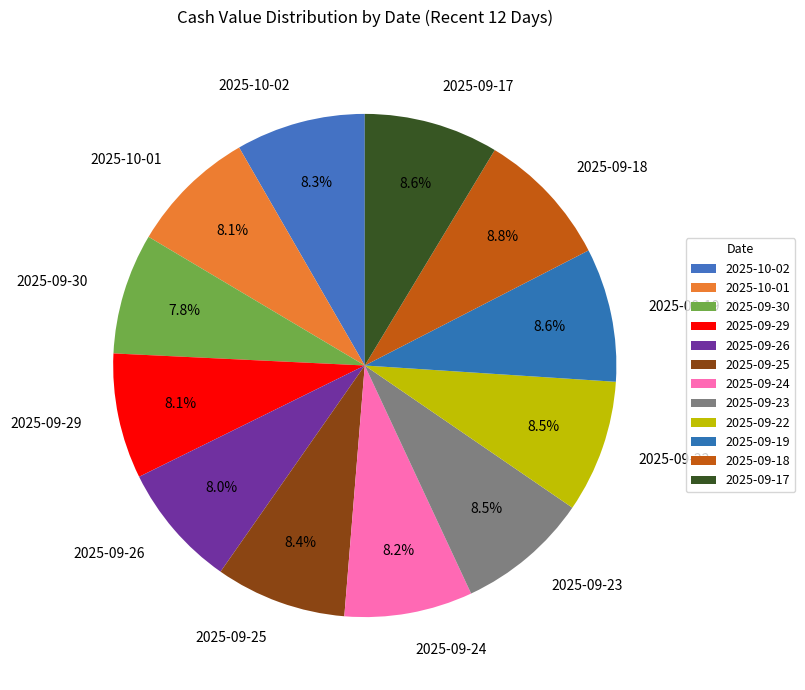

To the nearest percent, what is the combined percentage of 2025-09-25 and 2025-09-18?

17%